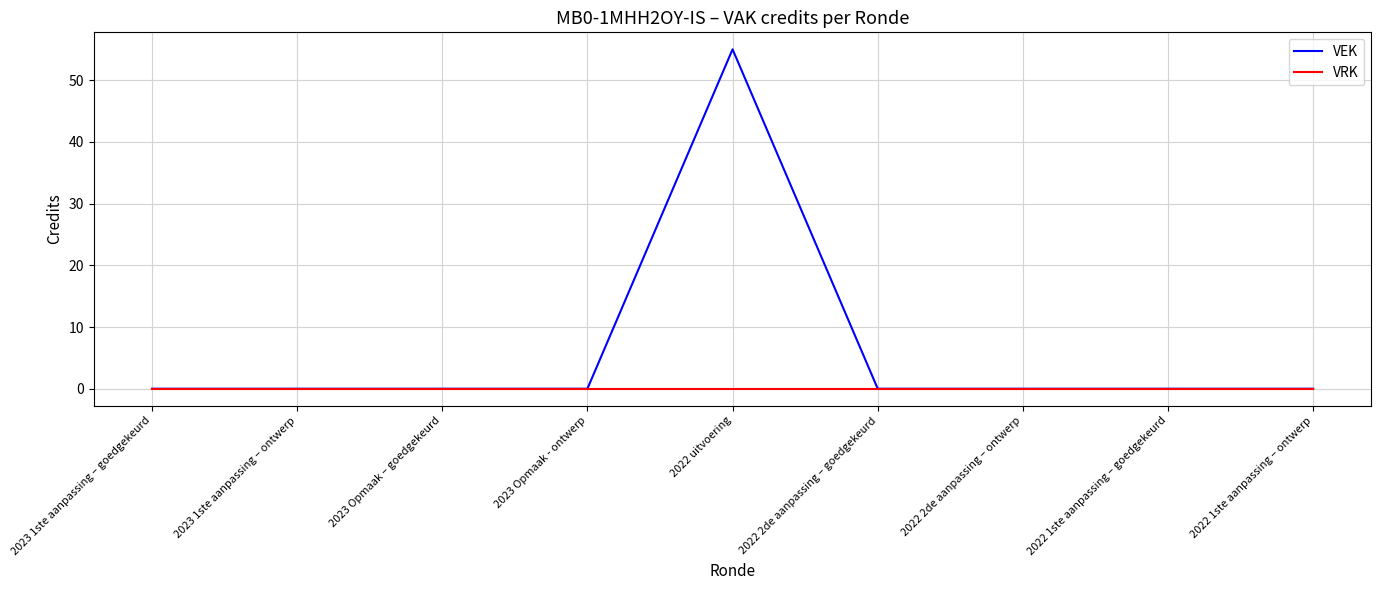

Is it true that VEK equals 0 at 2022 2de aanpassing – goedgekeurd?

True